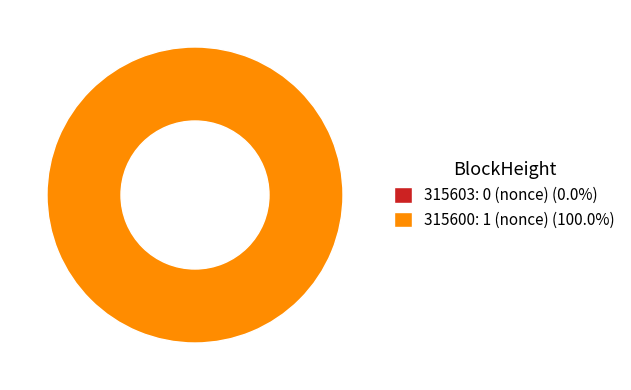

Is 315603 the majority of the pie?

No